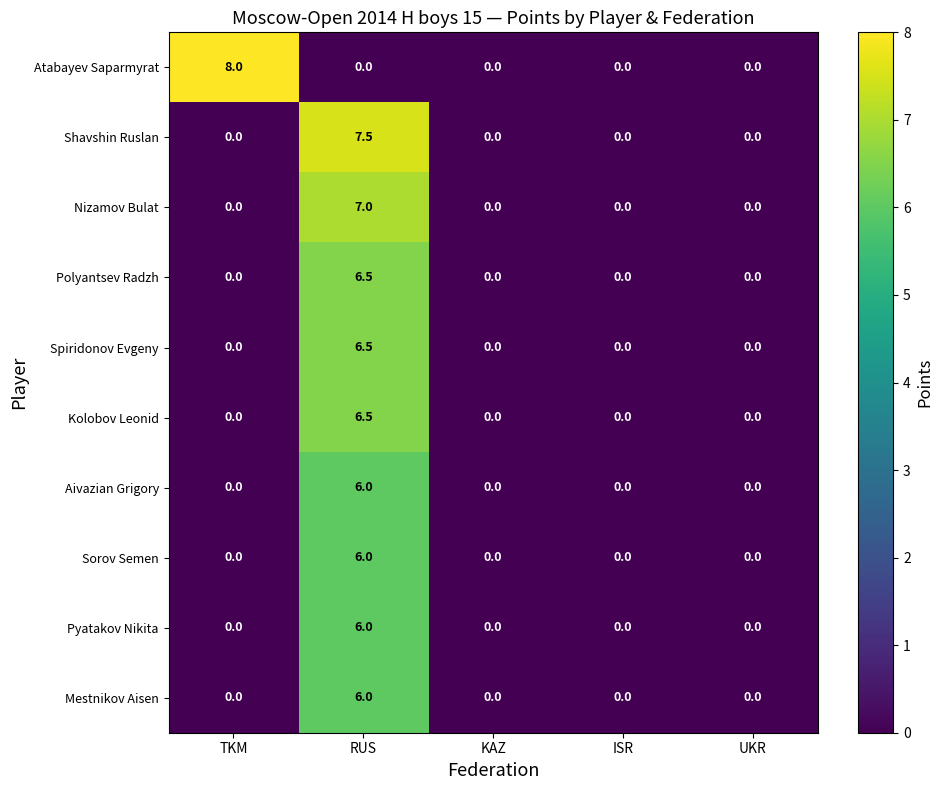

At which category is the sum across all series the highest?

RUS